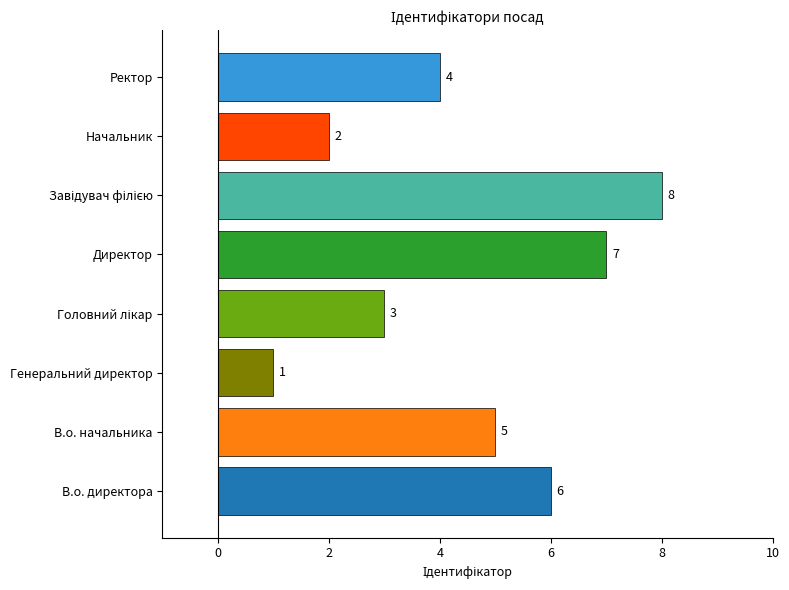

Count the number of data series in this chart.

1